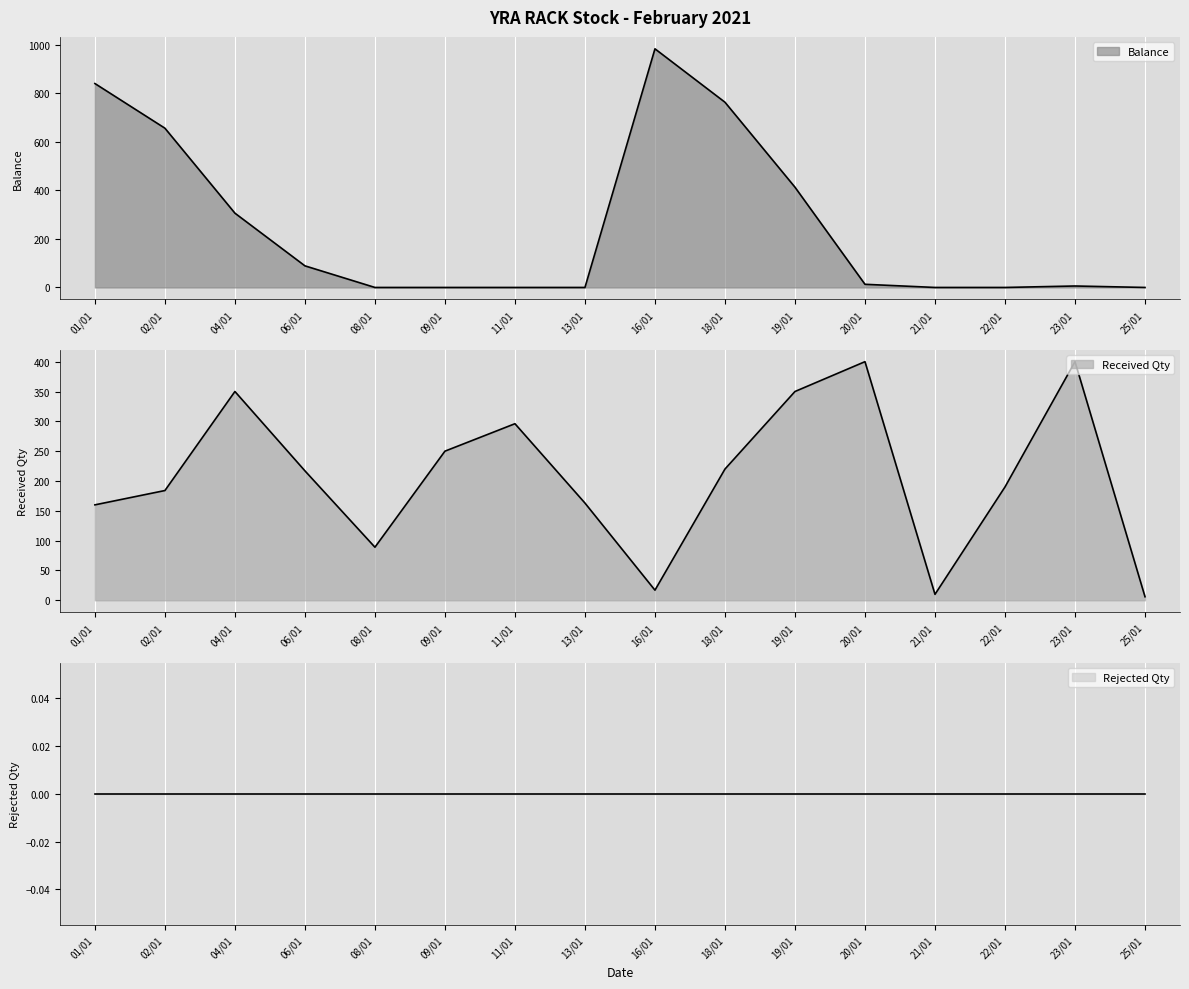

What is the value of the Balance point at the 9th from the left?

983